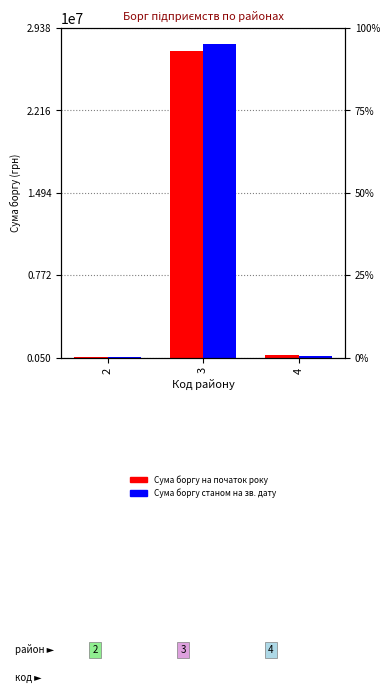

Reading left to right, transcribe all the data shown in this chart.

Сума боргу на початок року: 2=521189.5	3=27402965.6	4=679295.3
Сума боргу станом на зв. дату: 2=576402.2	3=27977380.6	4=657052.1